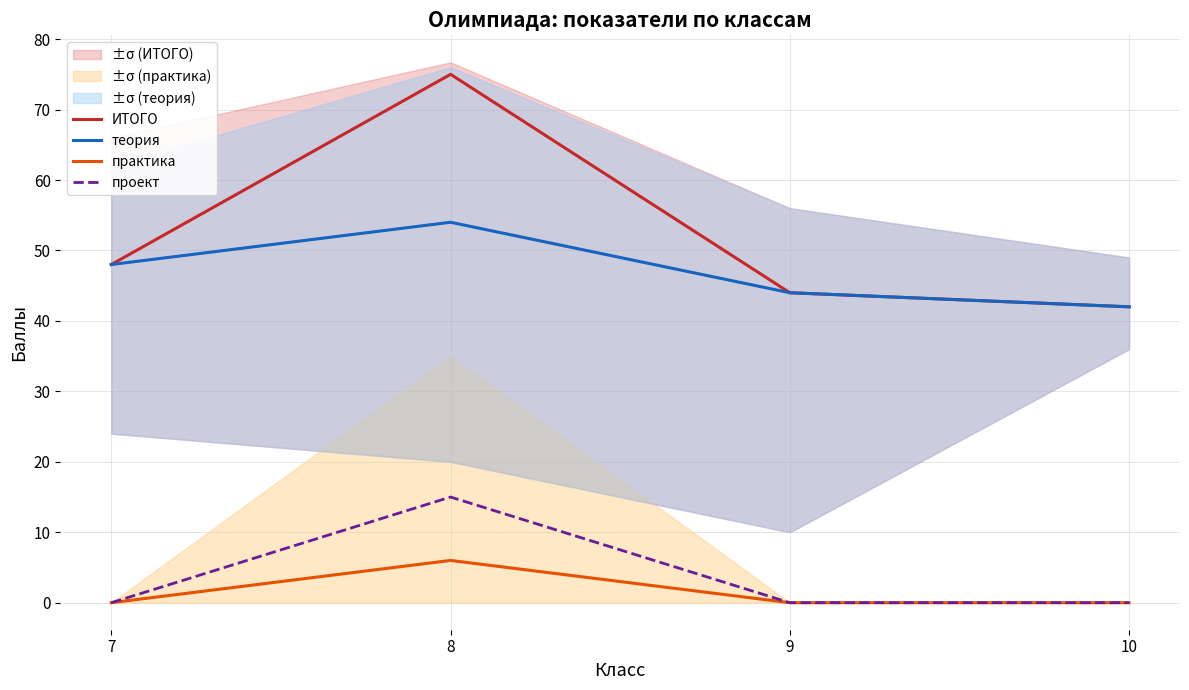

Is it true that теория equals 26 at 8?

False